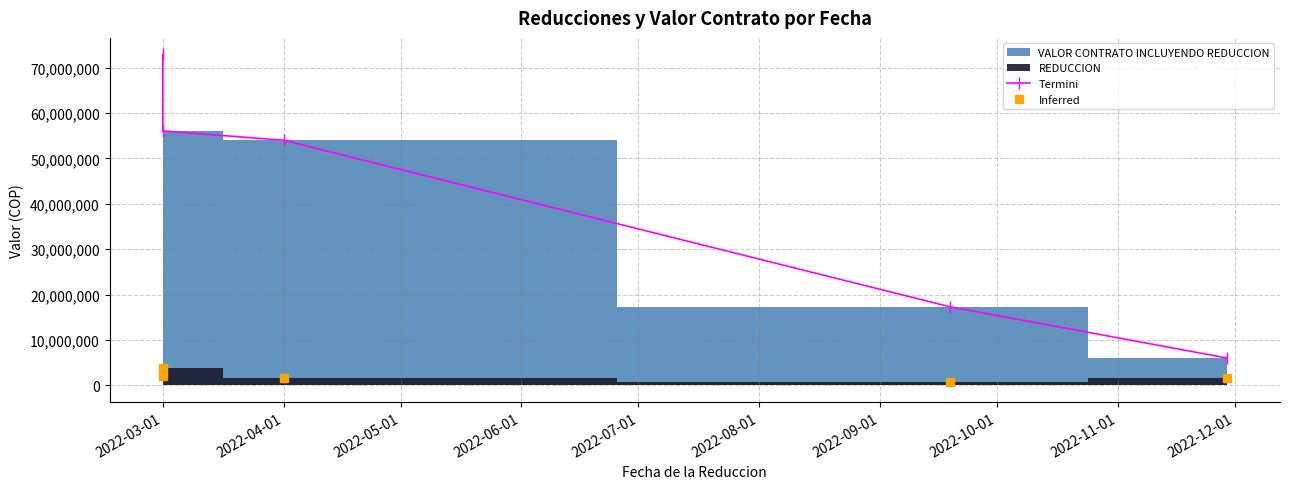

True or false: Termini and Inferred intersect in this chart.

False